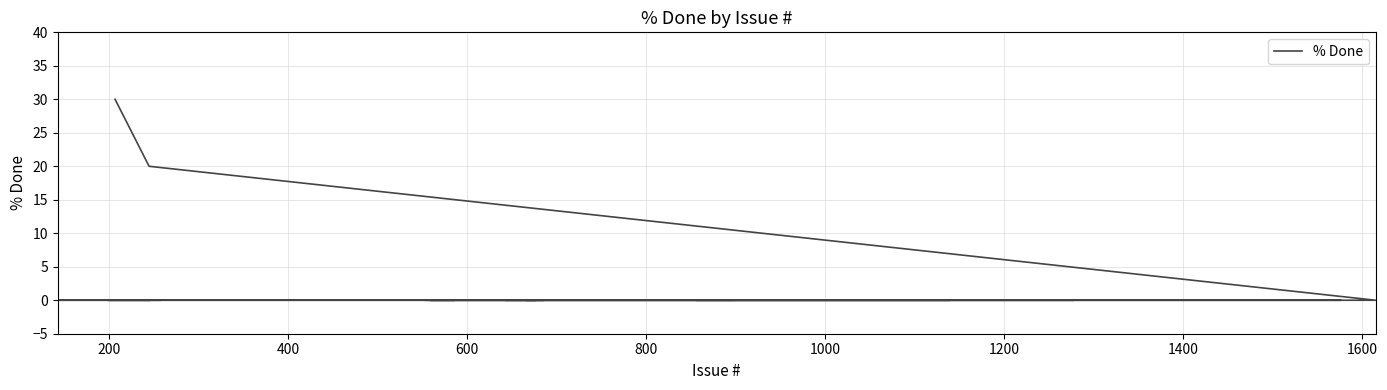

What position from the right is 600?

32